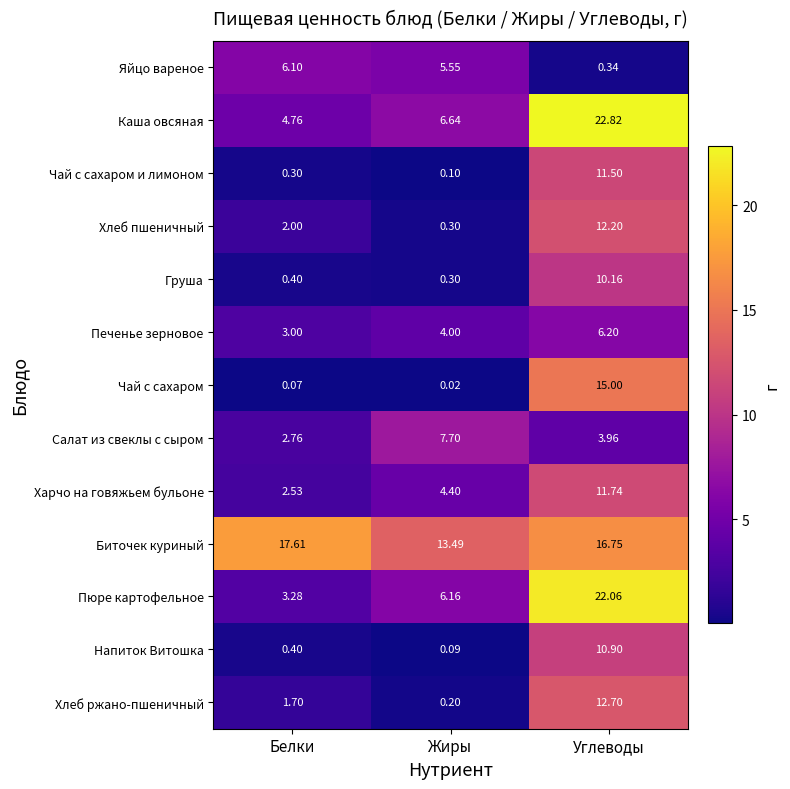

At how many categories does at least one series exceed 11?

3